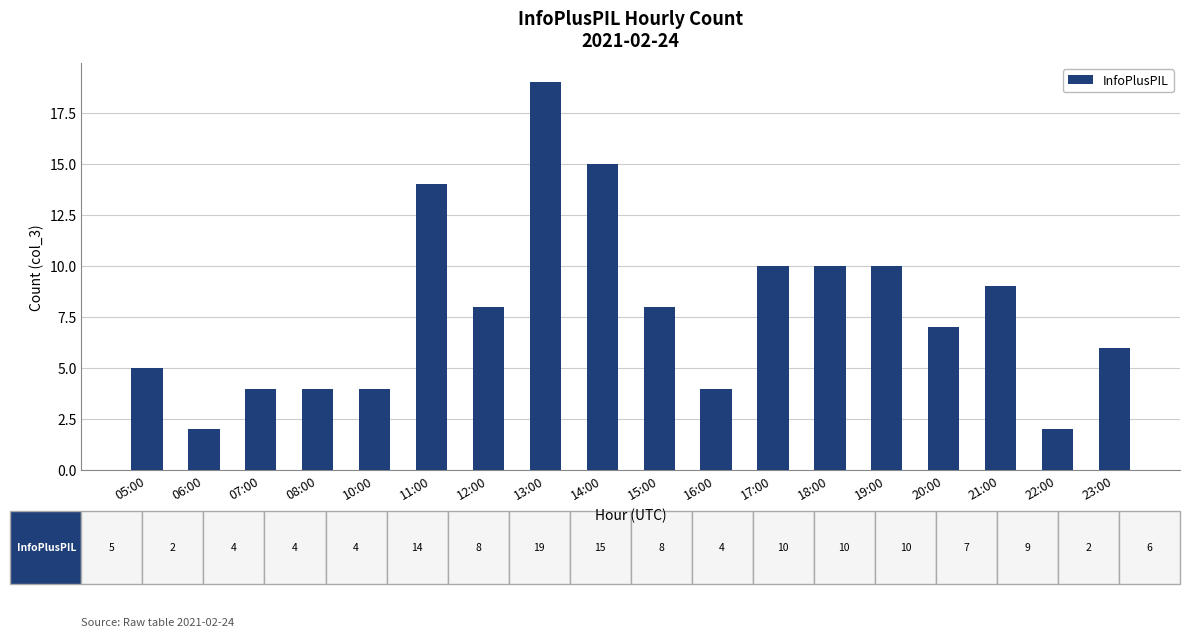

What is the greatest value displayed?

19